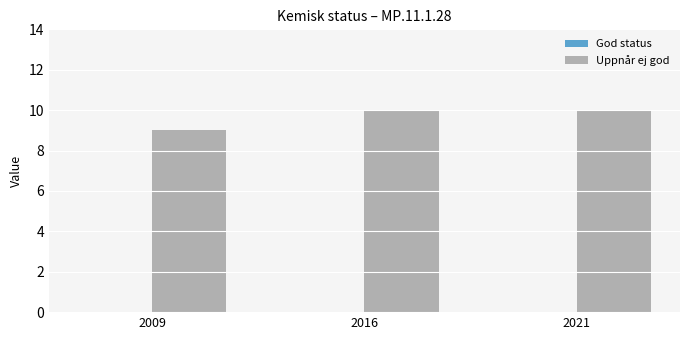

What is the sum of all values?

29